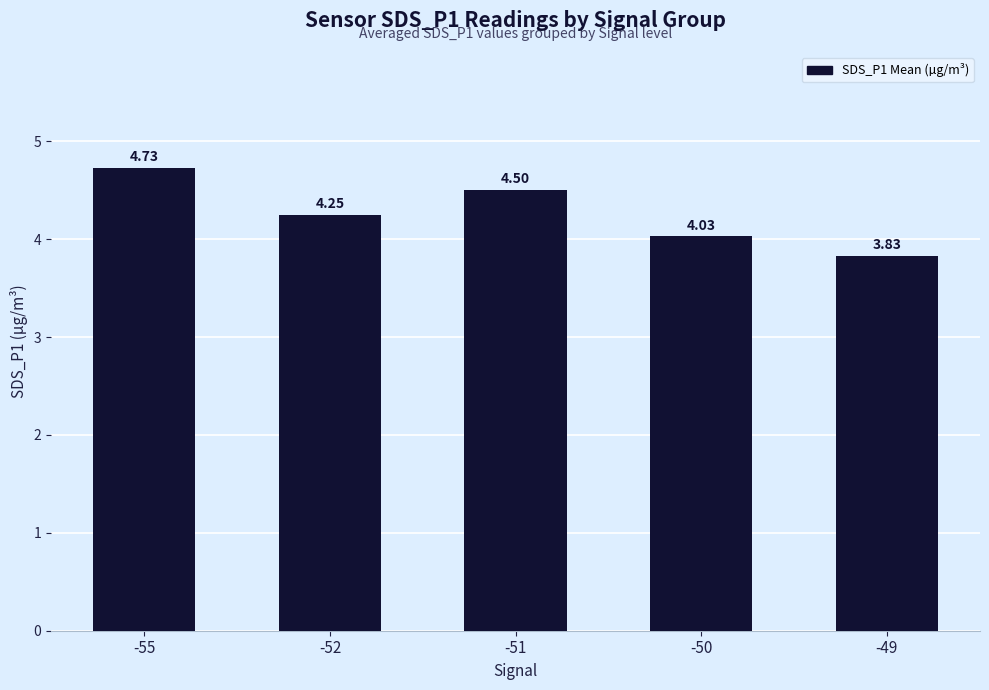

List the labels in order of value, largest first.

-55, -51, -52, -50, -49